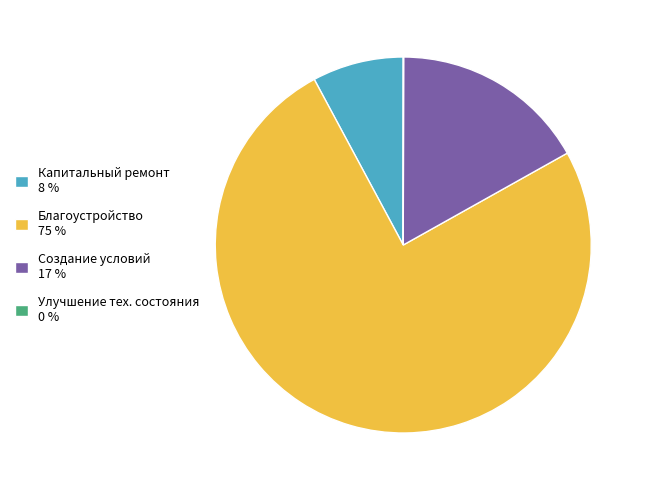

What is the ratio of the value at Благоустройство 75 % to the value at Капитальный ремонт 8 %?

9.6